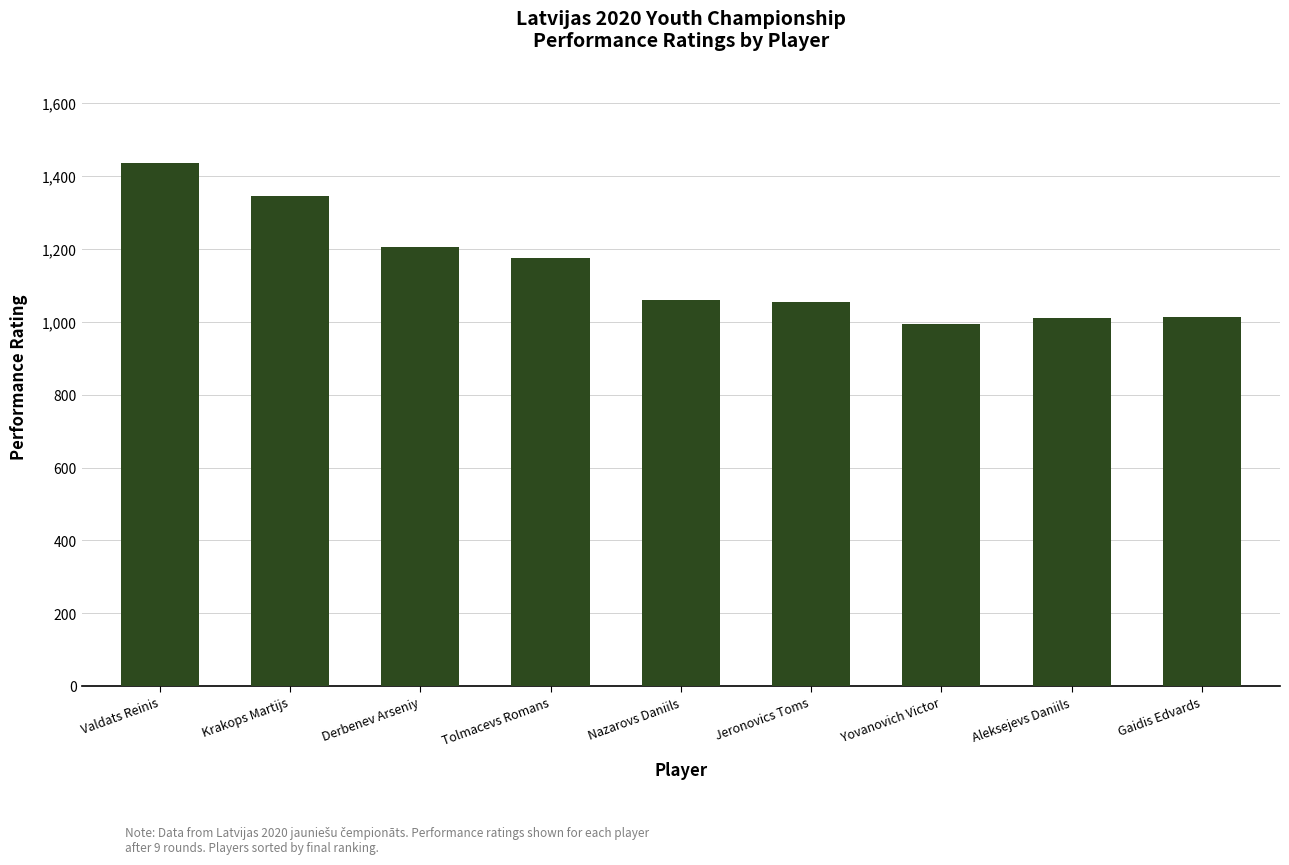

Read the value at Gaidis Edvards.

1013